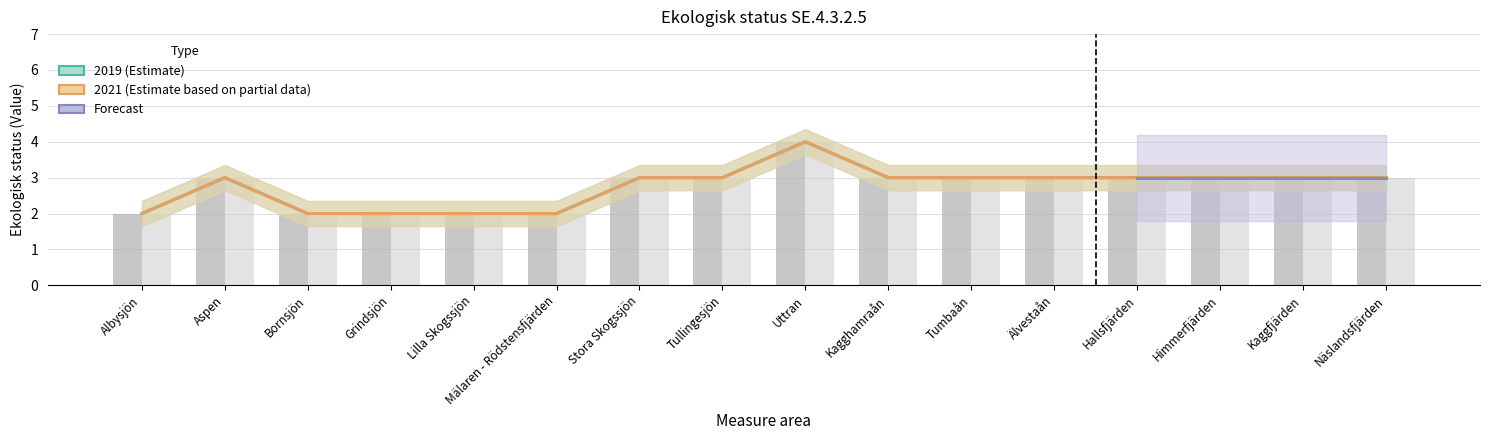

How many bars are there in each group?

2